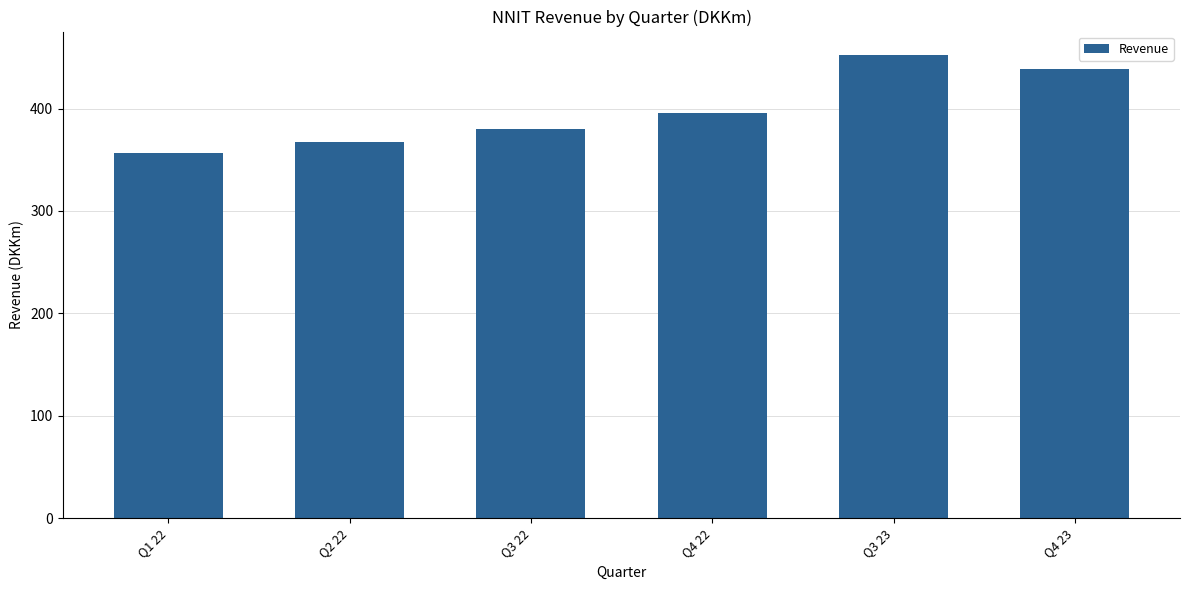

What is the label of the 1st bar from the right?

Q4 23